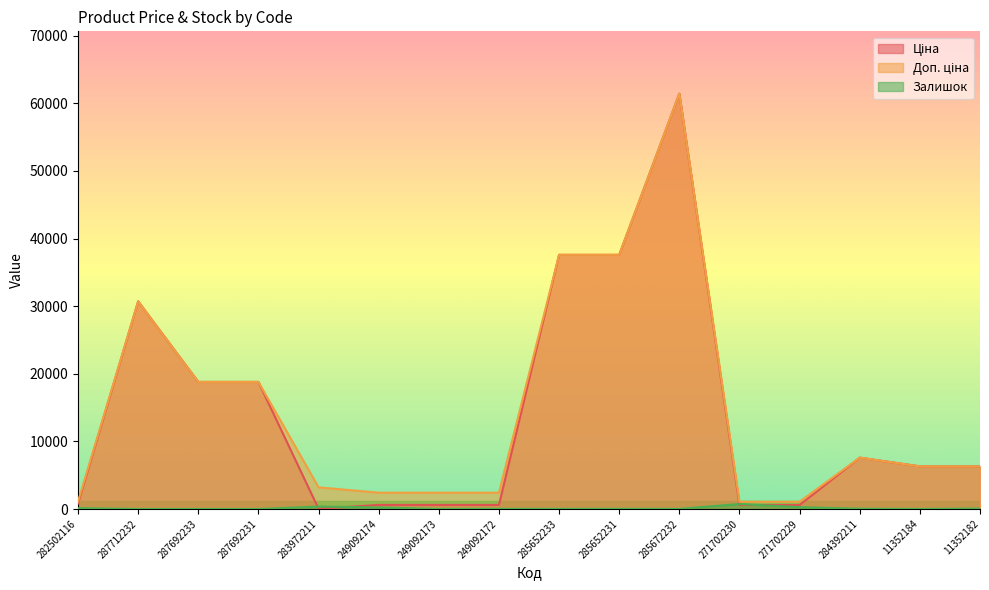

How many lines are shown in the chart?

3